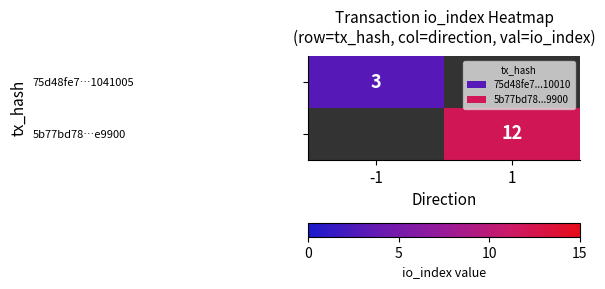

The value of 75d48fe7…1041005 at -1 is 0.9. True or false?

False